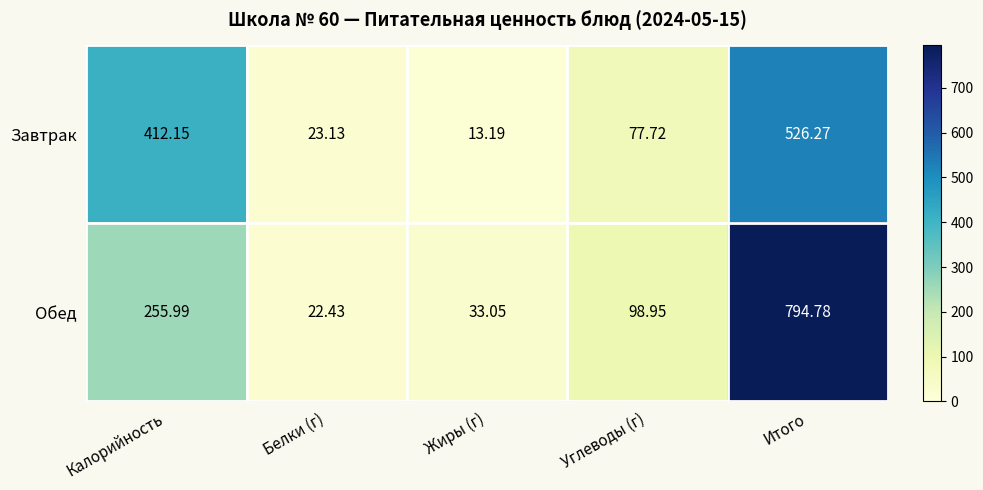

How many distinct data groups are displayed?

2